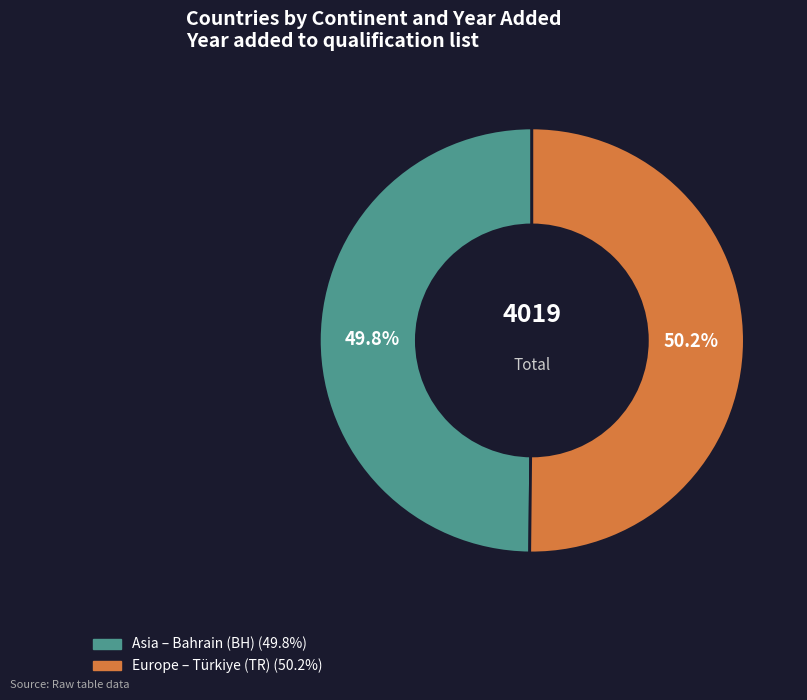

Combined, do Asia and Europe account for over 50%?

Yes